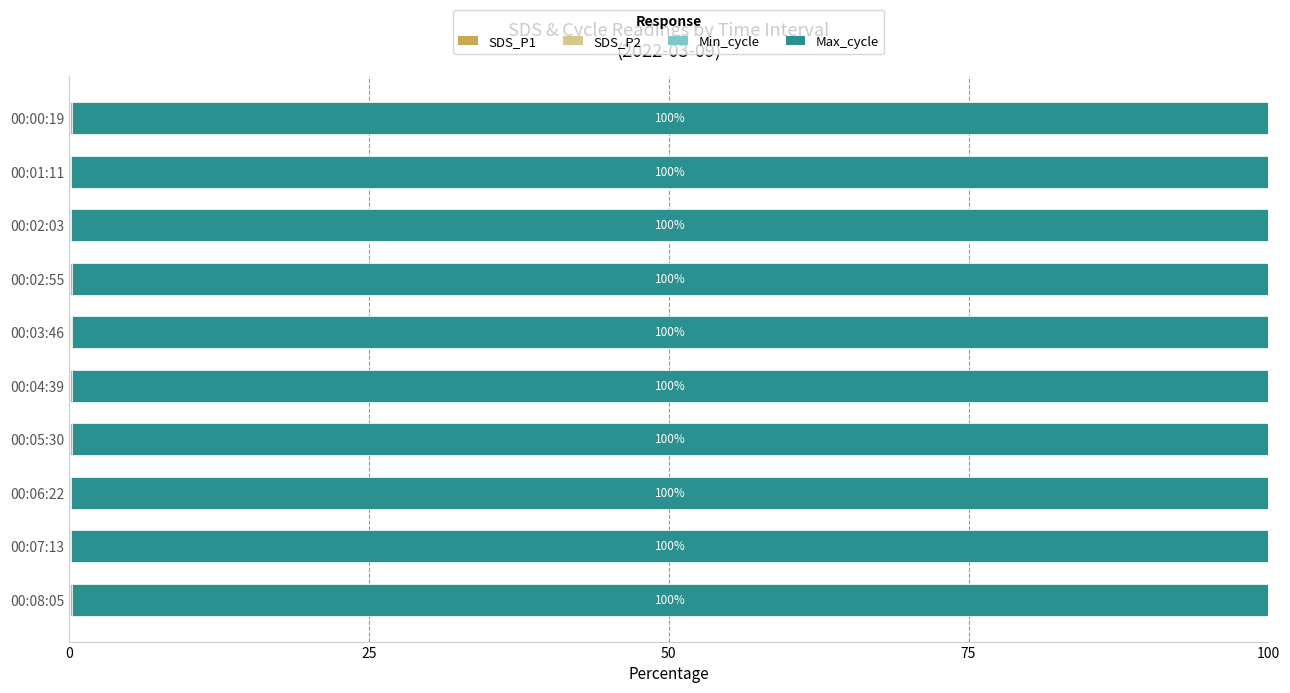

How many bars are there in total?

40